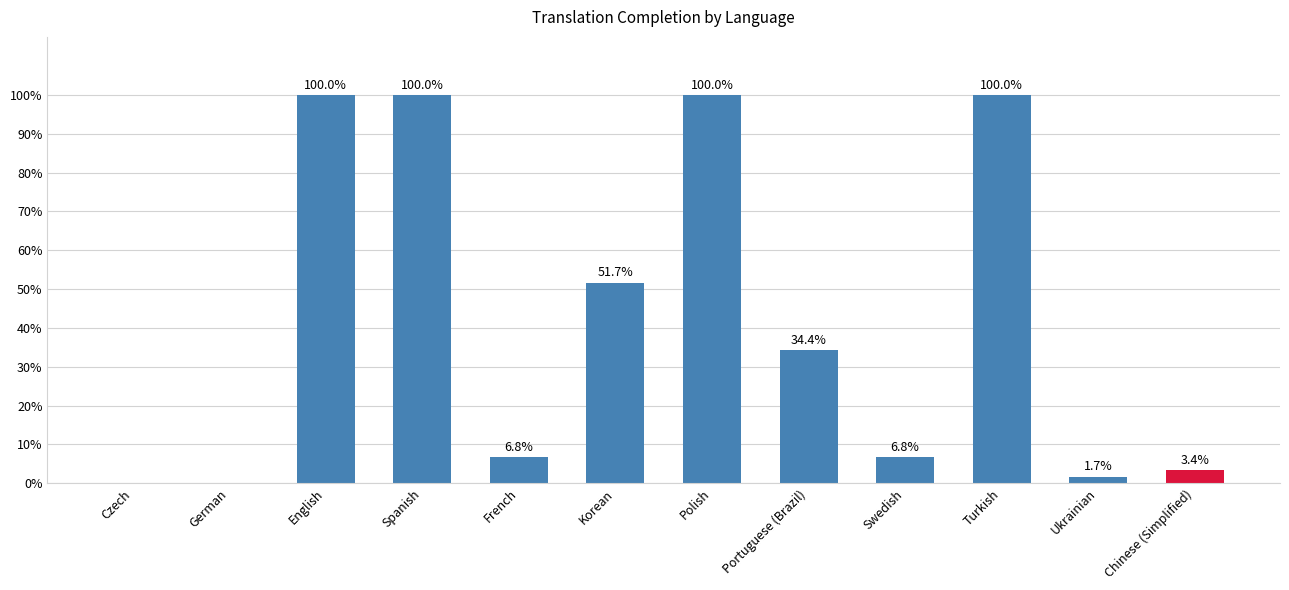

Where does the data first go above 34?

English